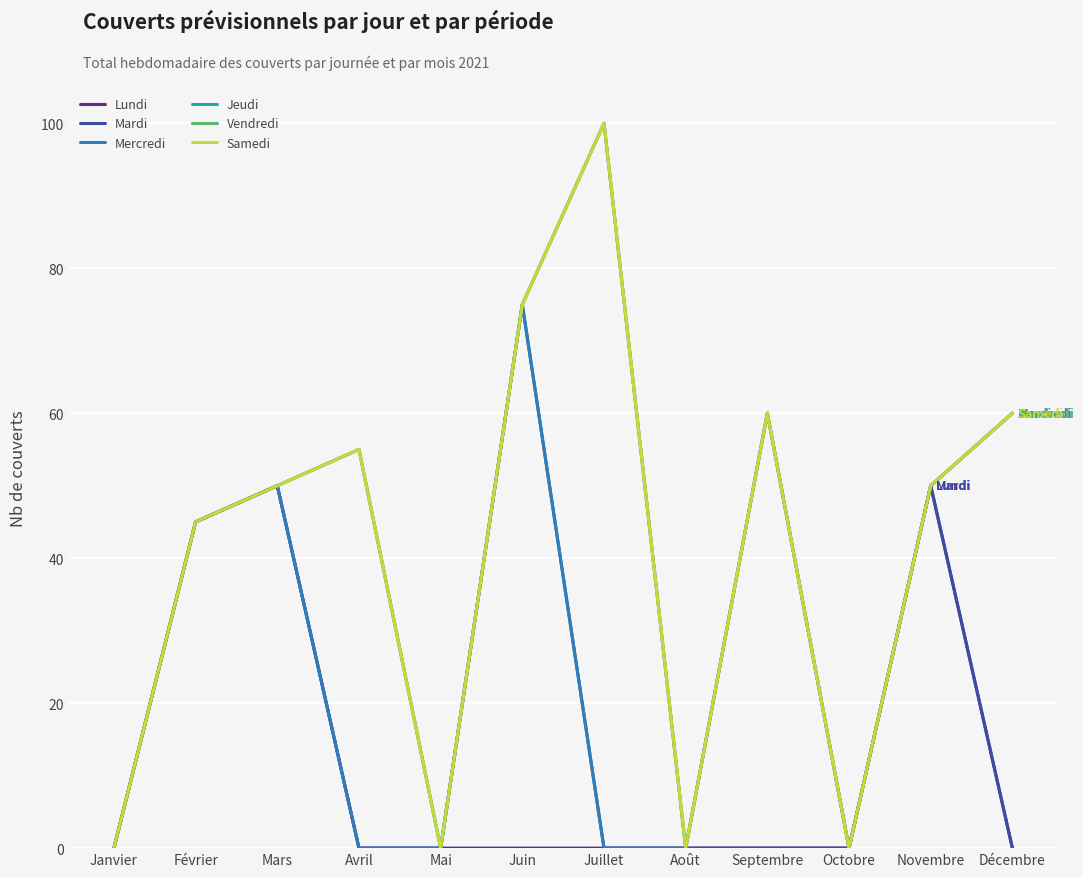

Does the chart have visible grid lines?

Yes